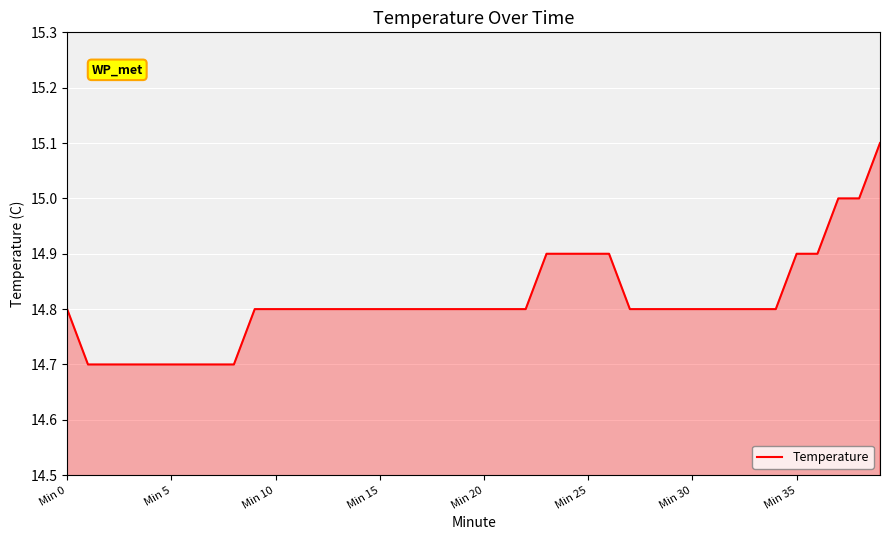

What is the greatest value displayed?

15.1